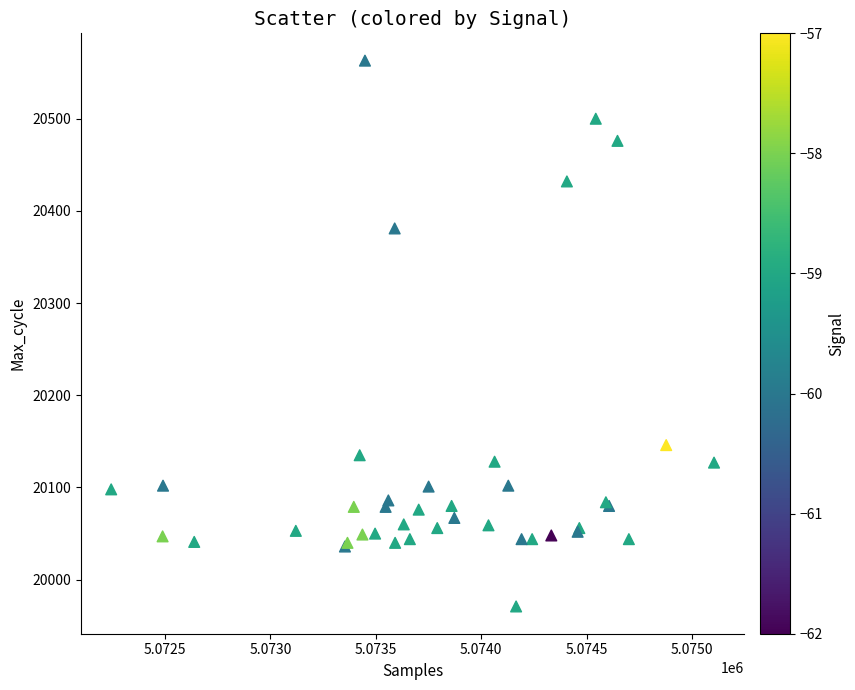

What Y value in the scatter plot is closest to 20267?

20381